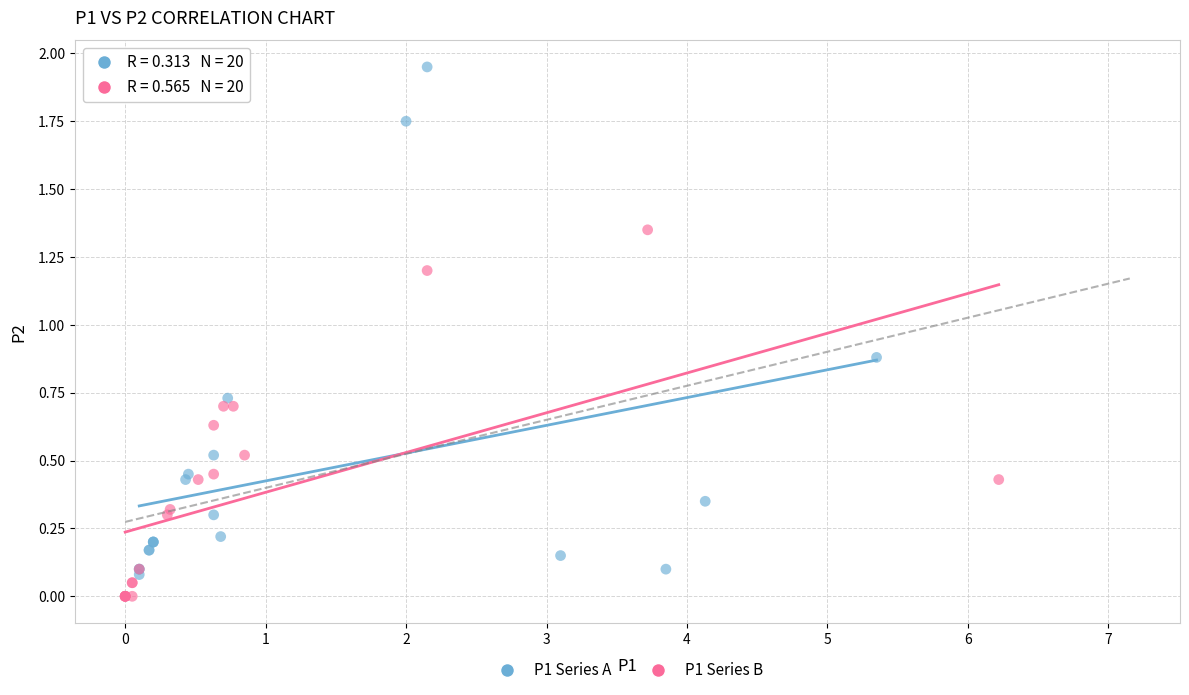

Which series contains the highest Y value?

P1 Series A